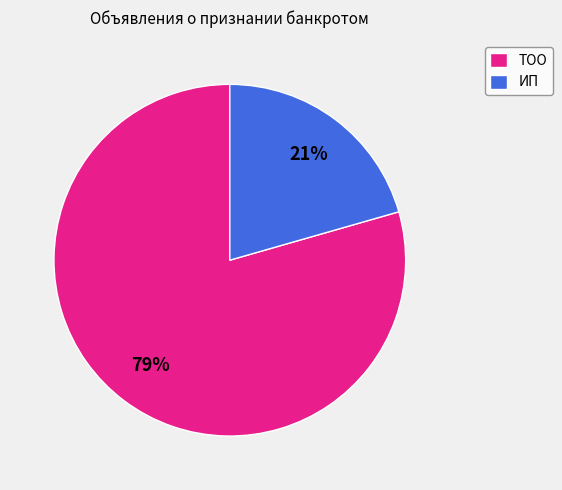

Combined, do ТОО and ИП account for over 50%?

Yes